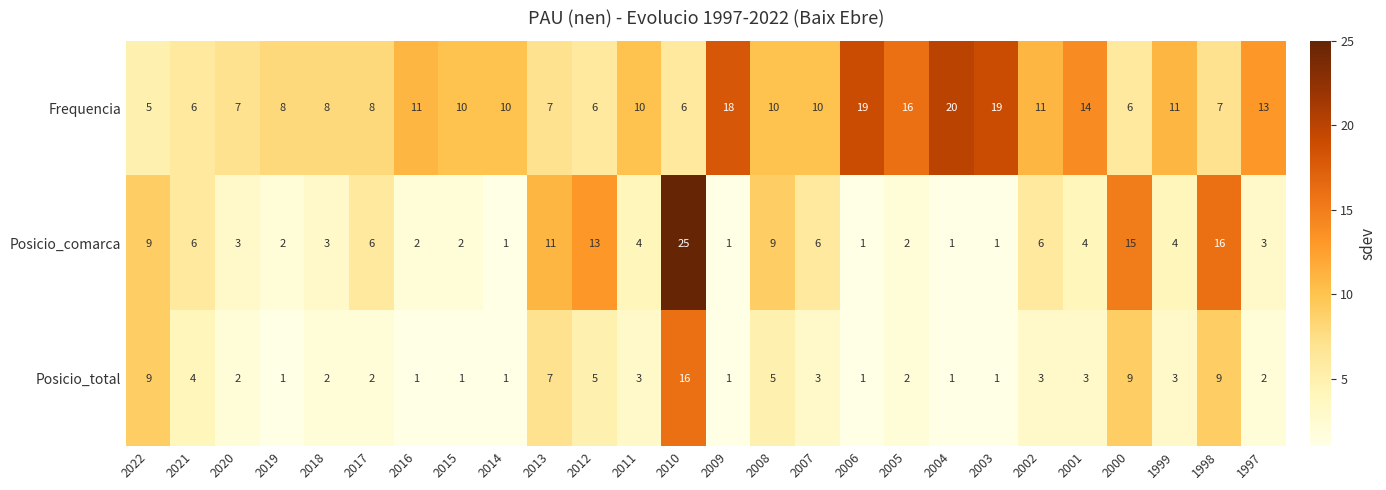

At which category is the sum across all series the highest?

2010